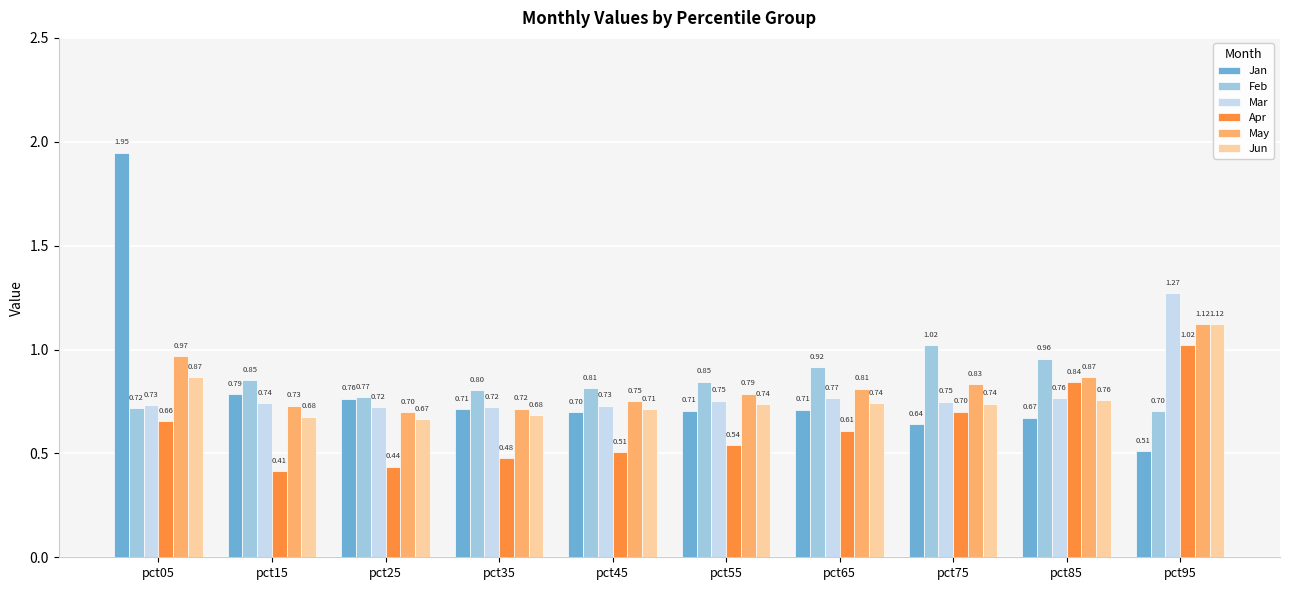

Which series has the largest range (max minus min)?

Jan